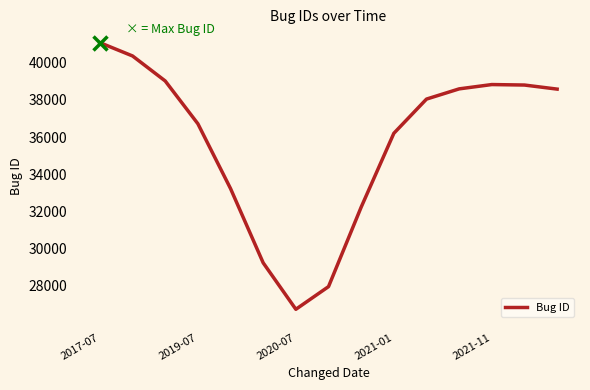

What is the minimum value shown in the chart?

26745